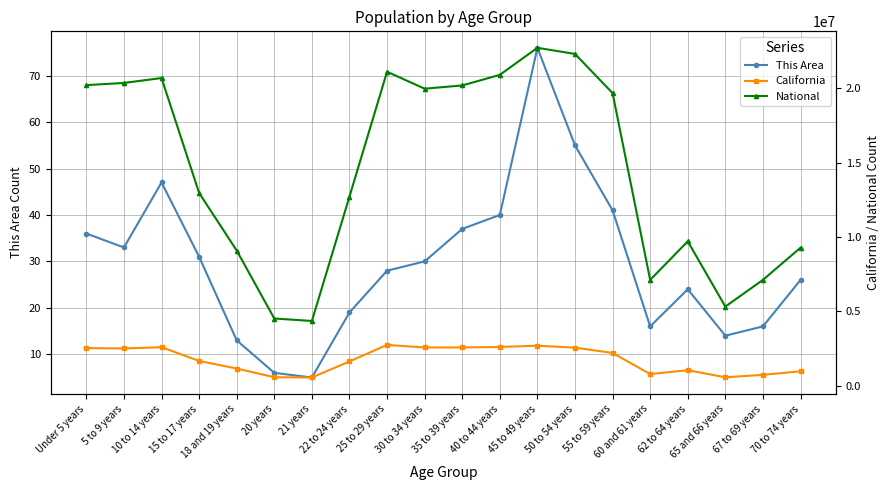

In California, how many points are lower than both neighbors (excluding endpoints)?

5